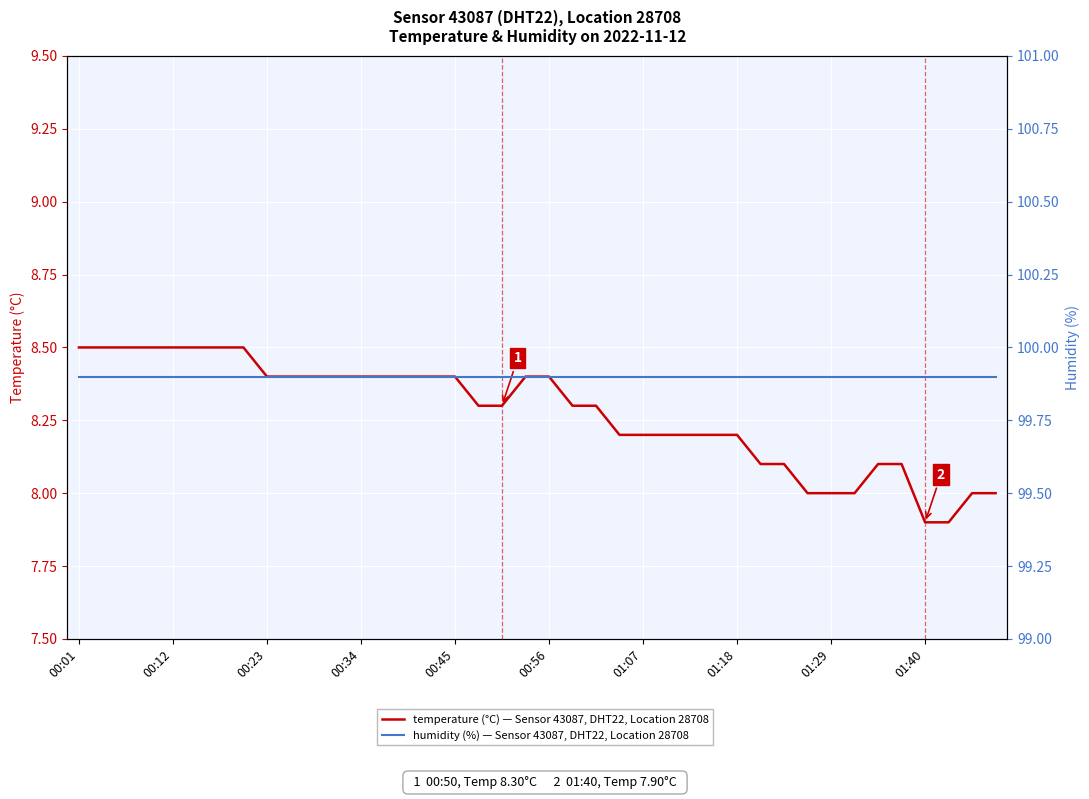

List the series in order of their overall mean, lowest first.

temperature (°C), humidity (%)